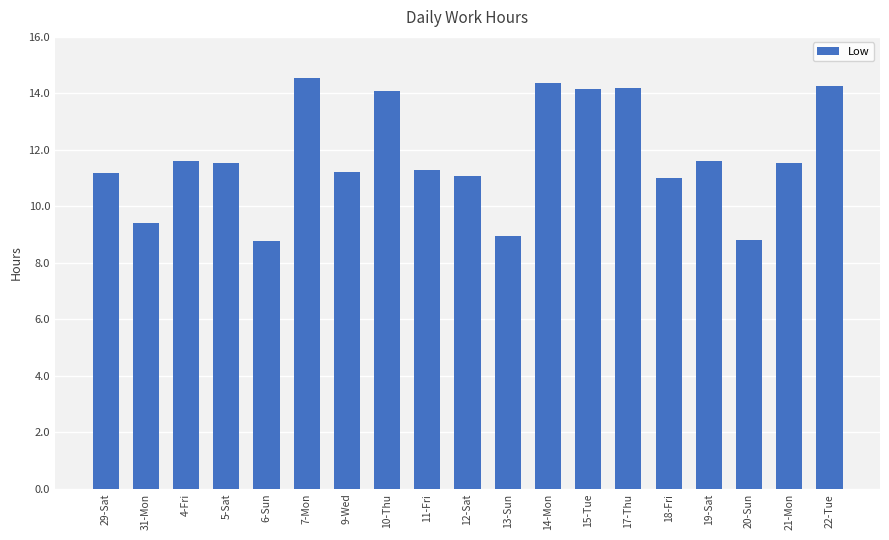

What is the average value?

11.8